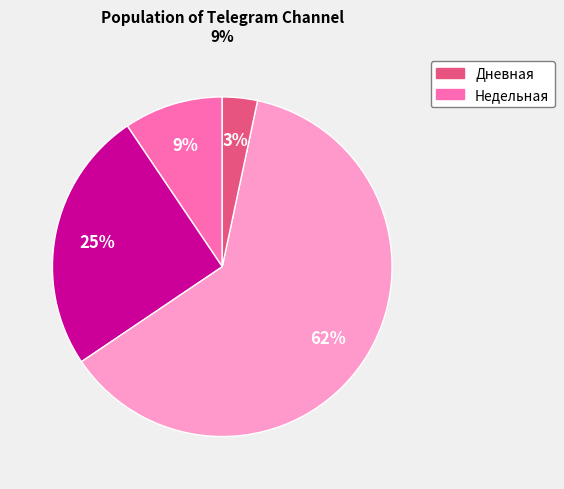

Does any single category account for the majority?

Yes